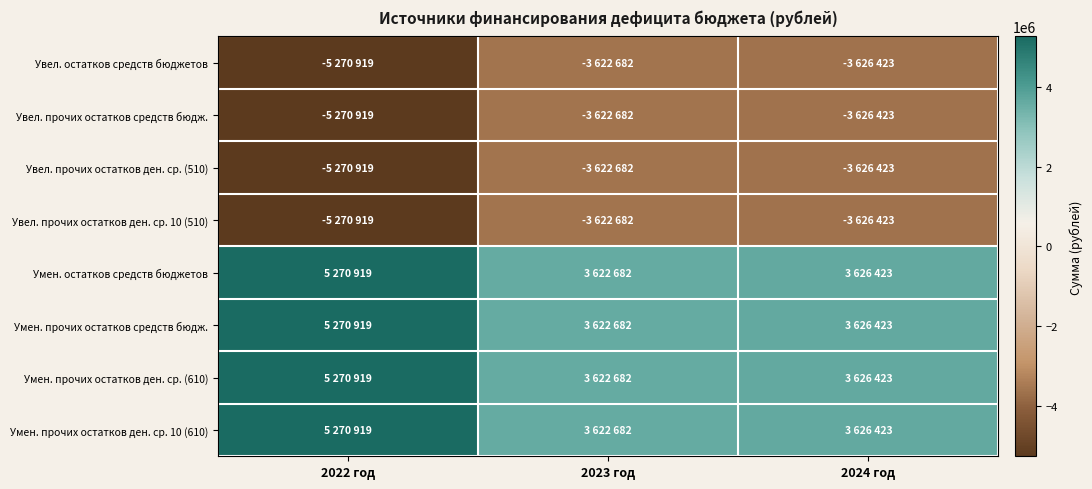

How many data points does each series have?

3